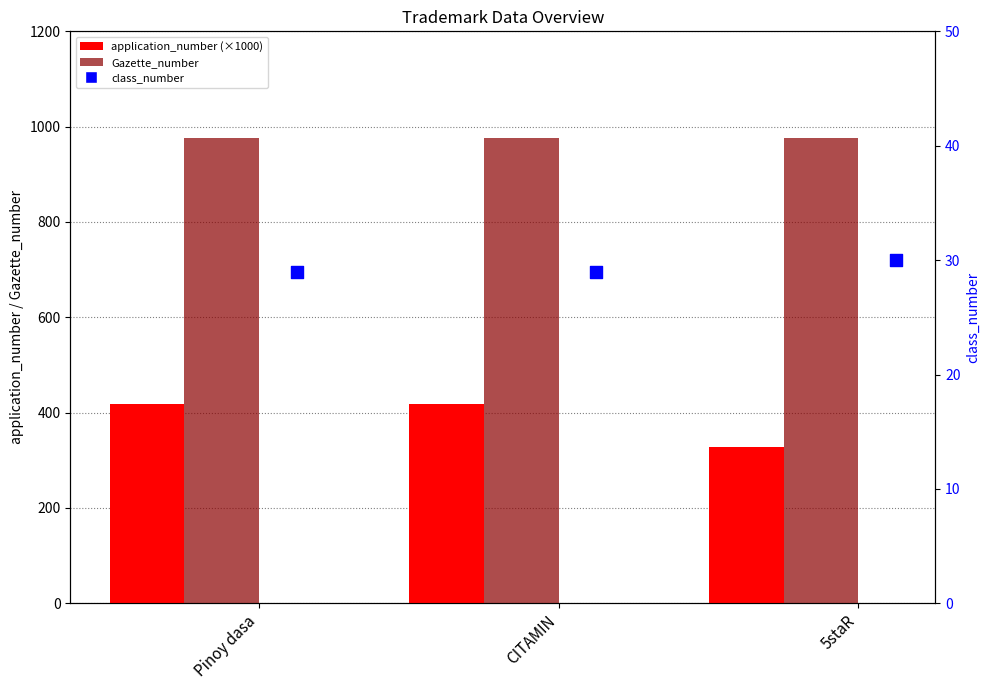

At how many categories does at least one series exceed 687?

3